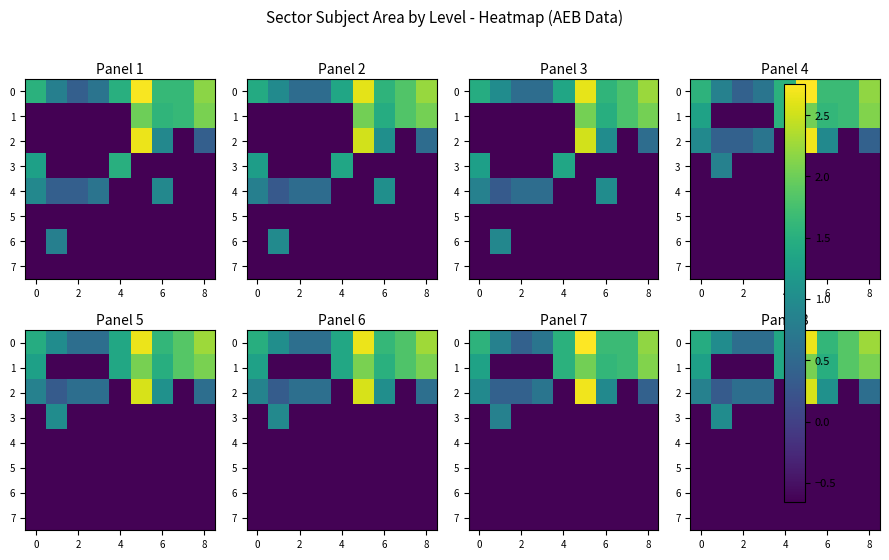

Rank the series by their maximum value, from lowest to highest.

4, 5, 6, 7, 3, 1, 2, 0